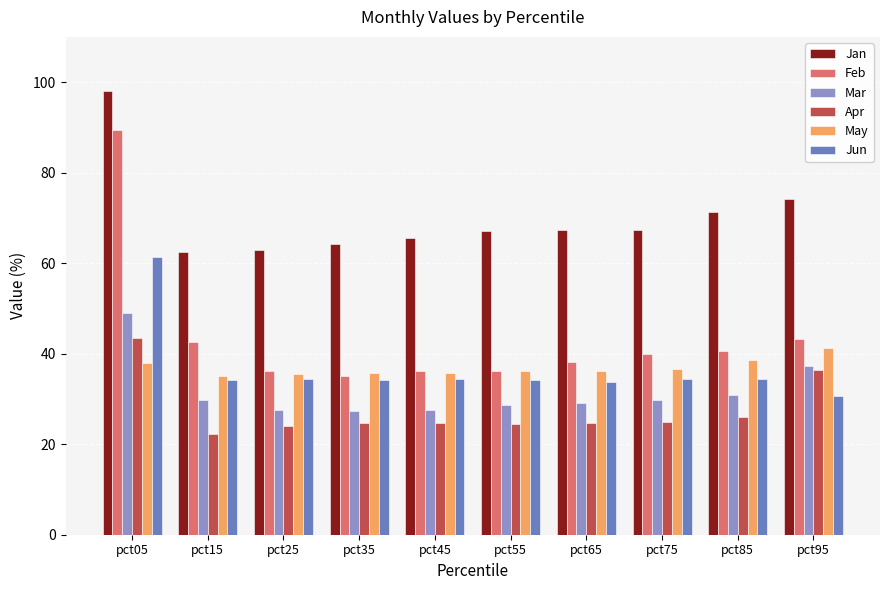

How many bars are there in total?

60